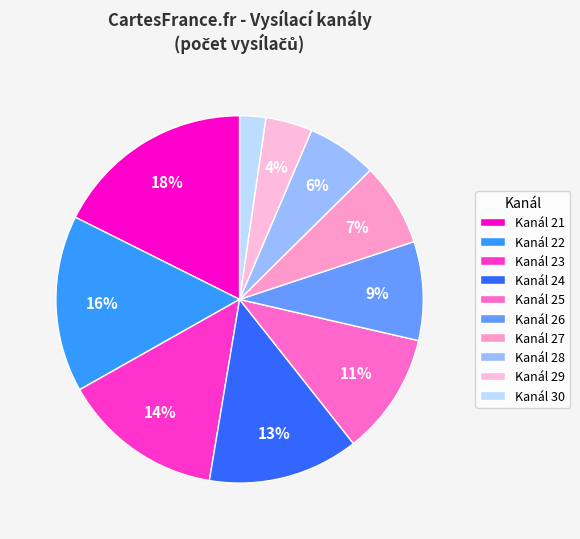

To the nearest percent, what is the difference between the largest and smallest slice percentages?

15%